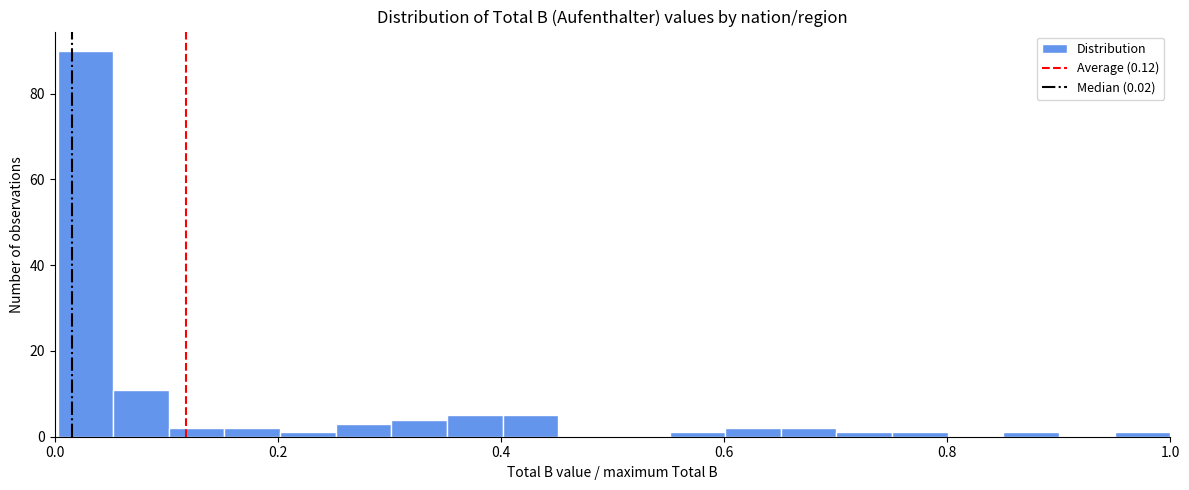

Read against the x-axis, roughly where is the centre of the tallest bar?

0.02